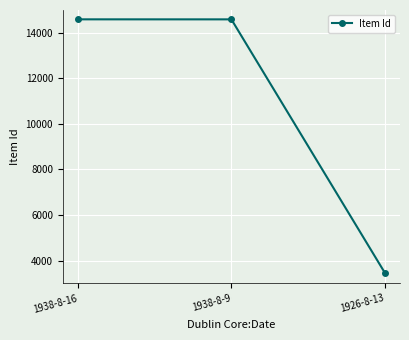

The value at 1926-8-13 is 1462. True or false?

False